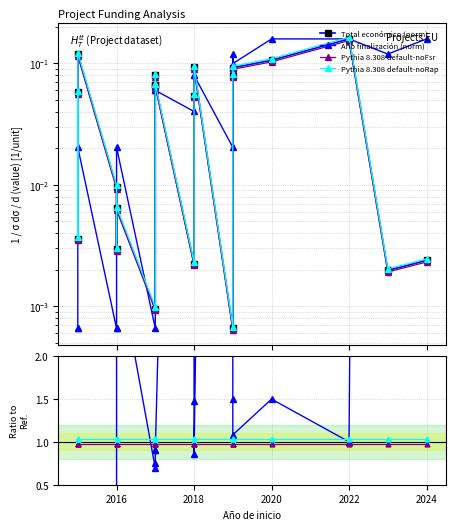

At which category does Total económico (norm) reach its first local valley?

2016